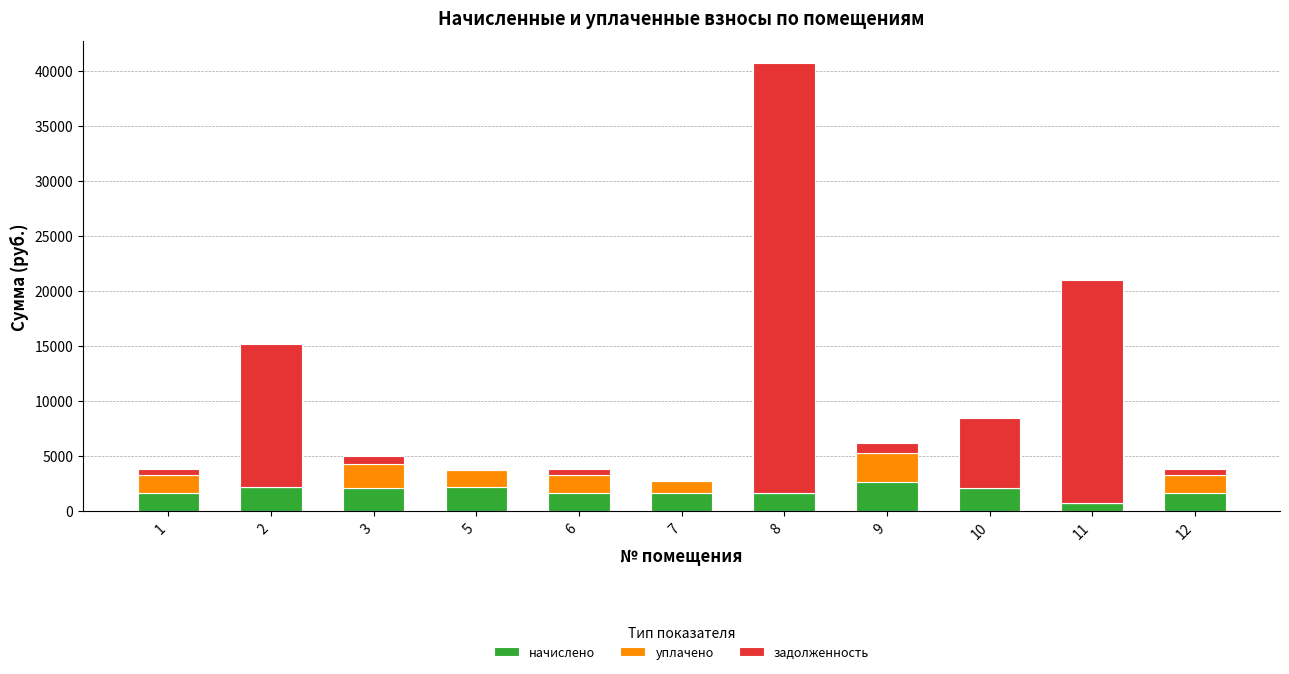

What is the maximum value for начислено?

2650.5